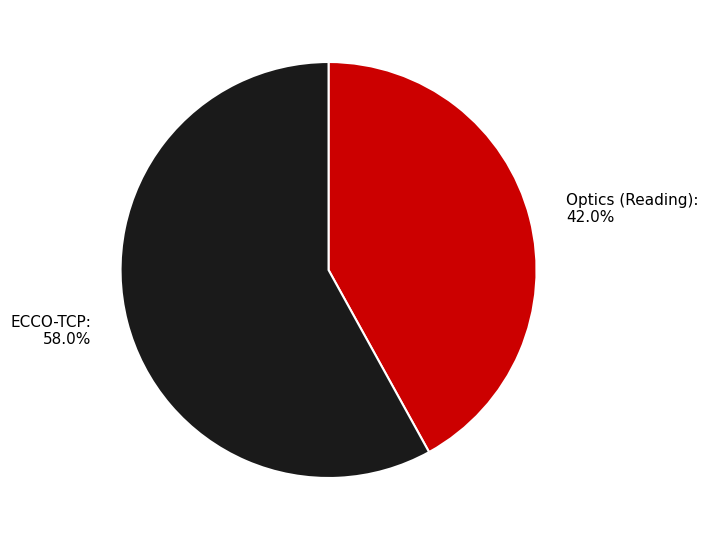

The Optics (Reading) slice represents 42% of the pie. True or false?

True